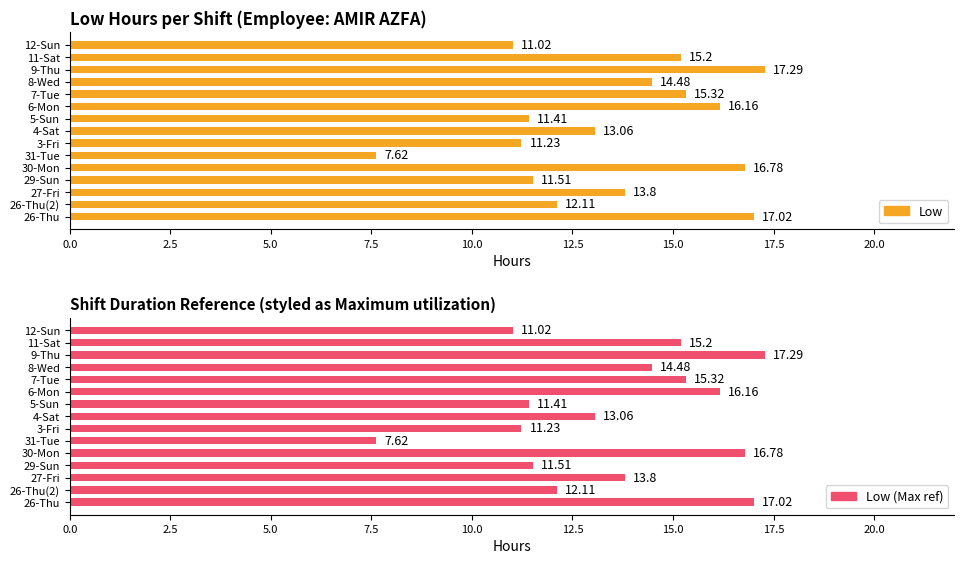

What is the average value of the Low series?

13.6